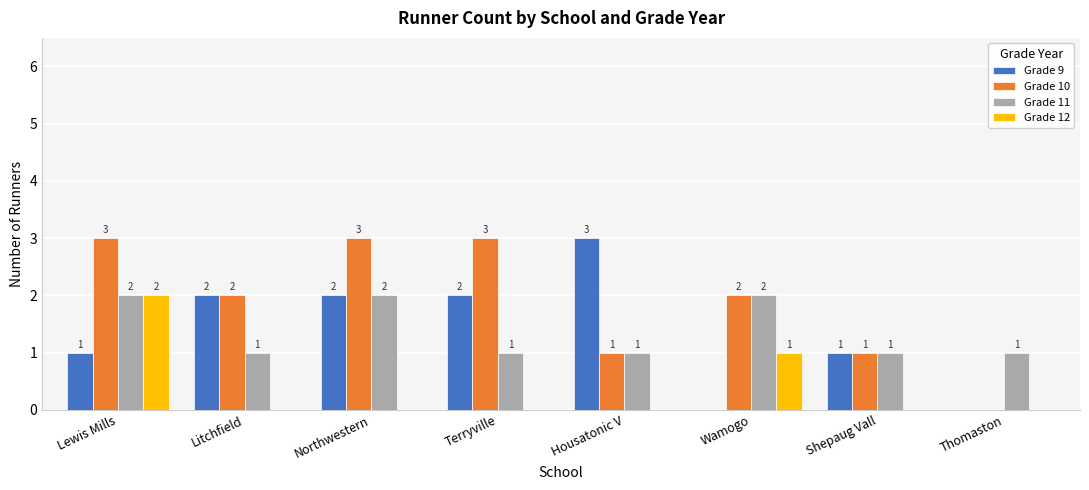

What is the total value across all series at Lewis Mills?

8